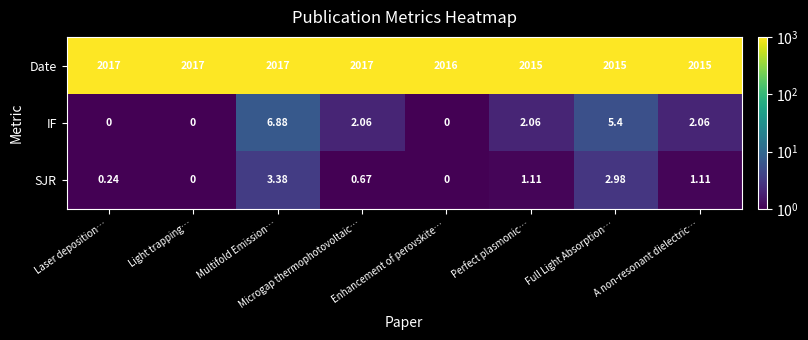

List the series in order of their peak value, highest first.

Date, IF, SJR